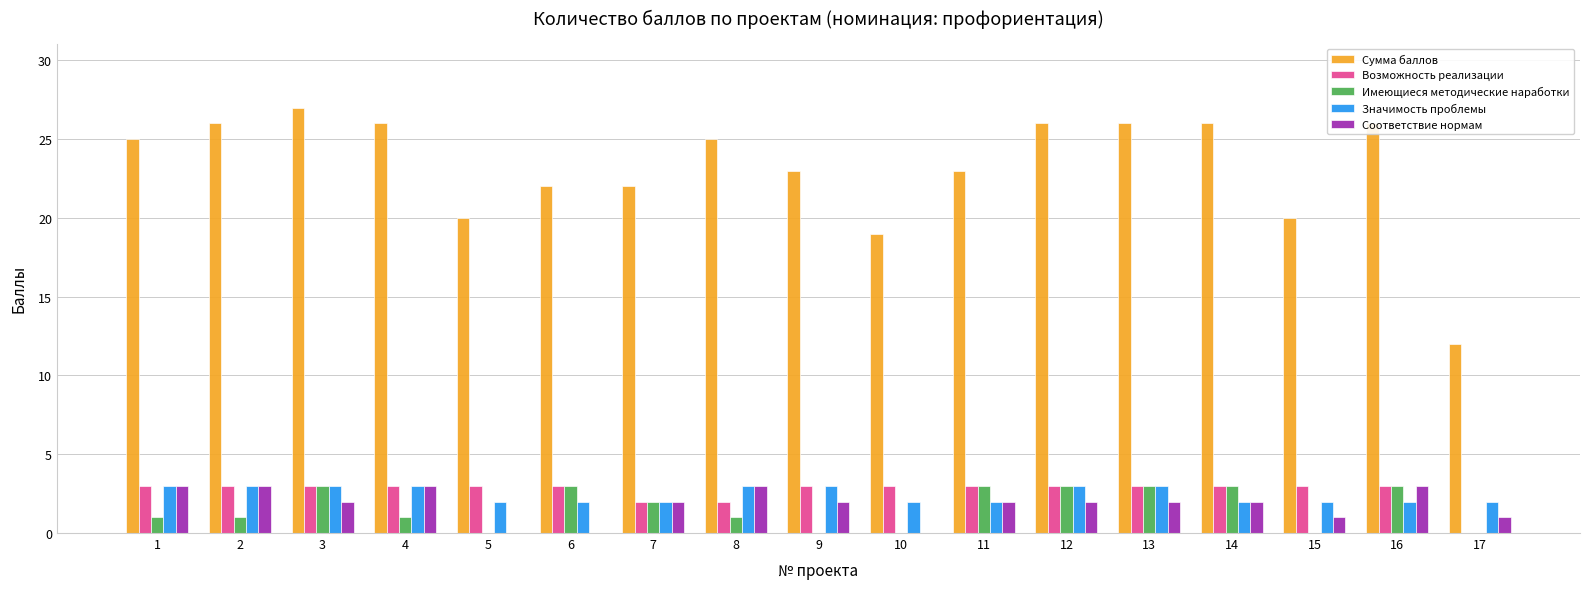

Which category has the highest value across all series?

3